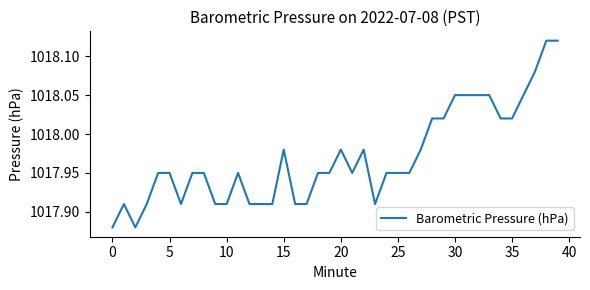

True or false: the data has more than 1 interior local peaks.

True